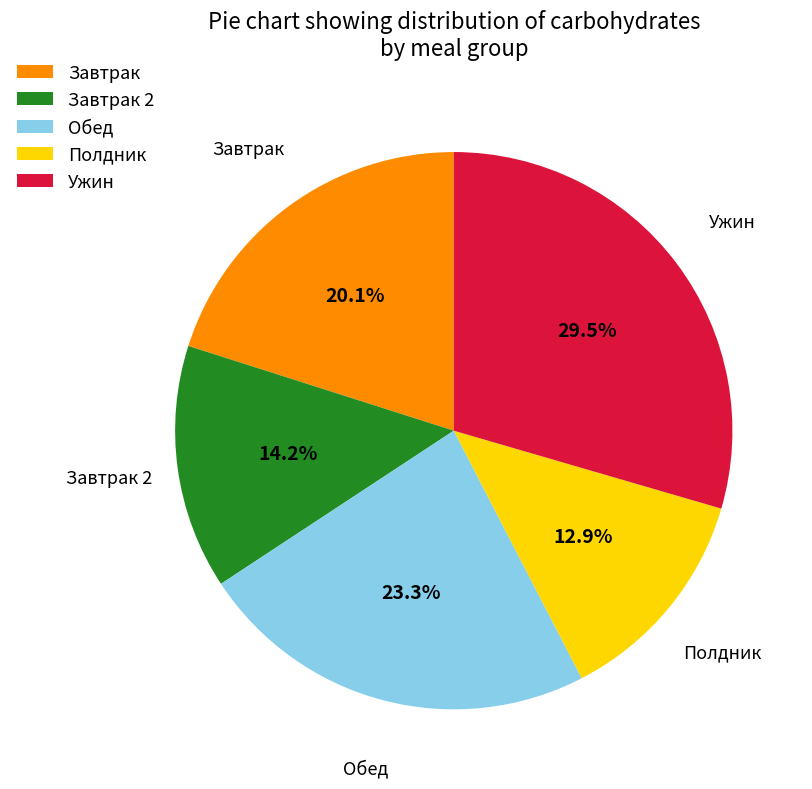

What is the smallest slice in the pie chart?

Полдник